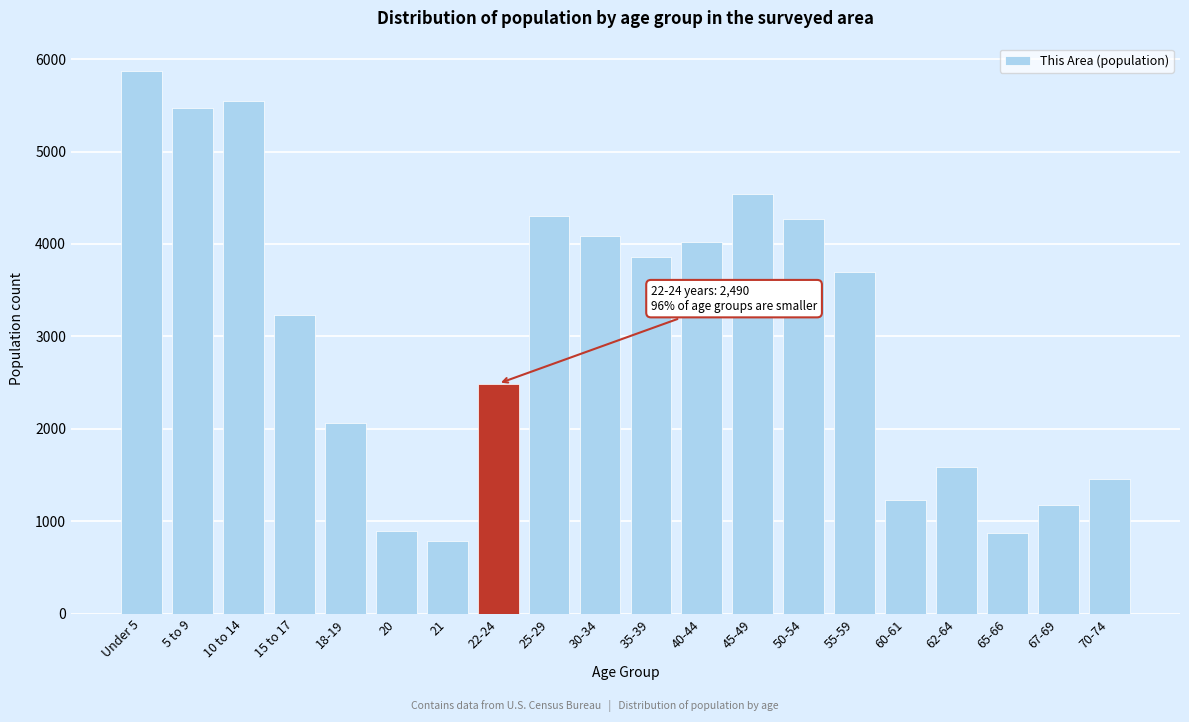

What is the label of the 20th bar from the left?

70-74